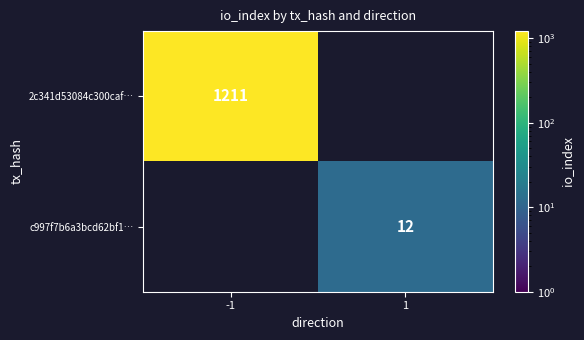

Count the number of data series in this chart.

2